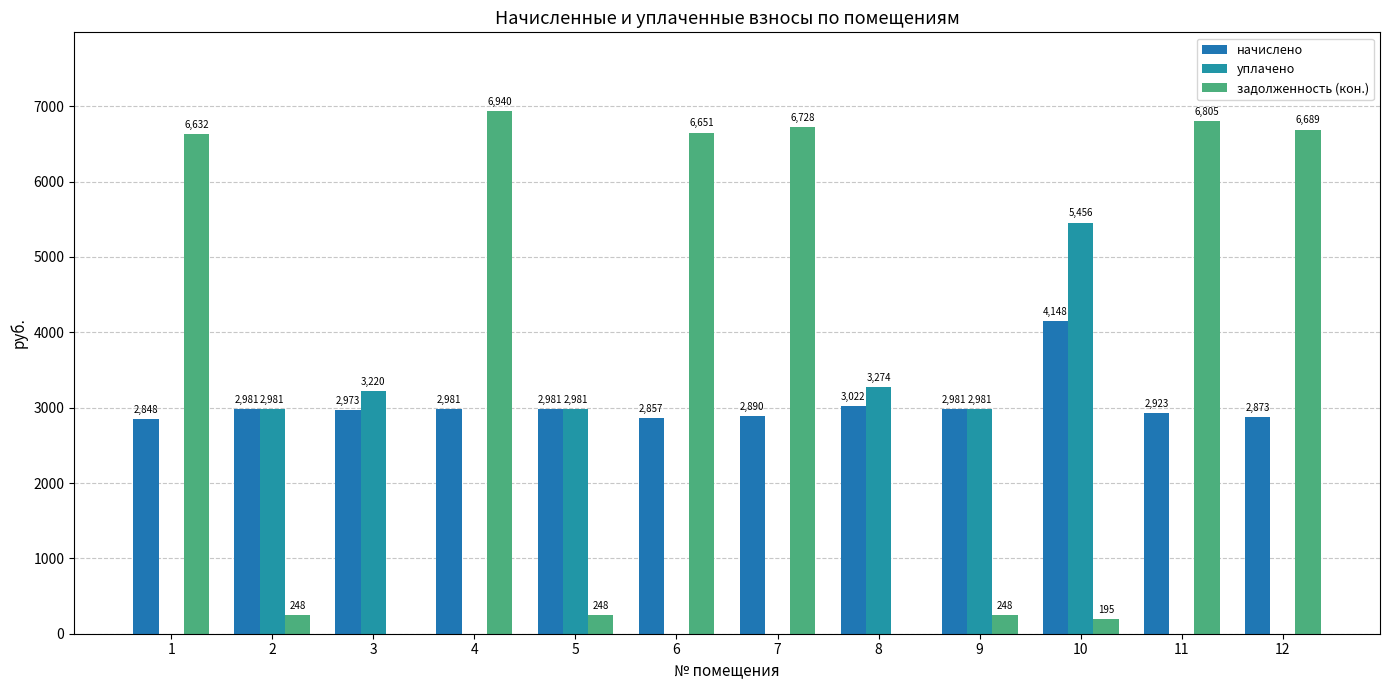

How many data points in задолженность (кон.) are above 6631?

6